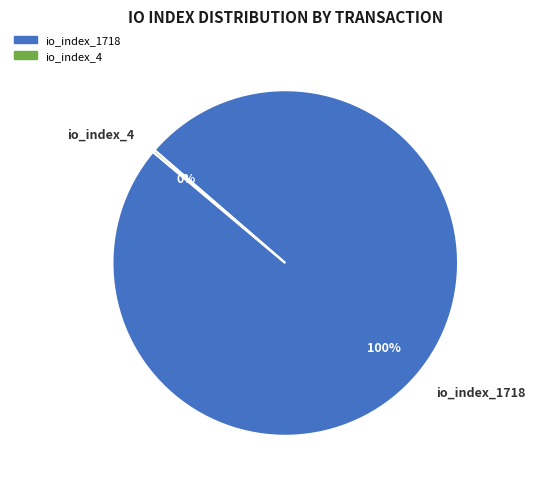

To the nearest percent, what is the average slice percentage?

50%